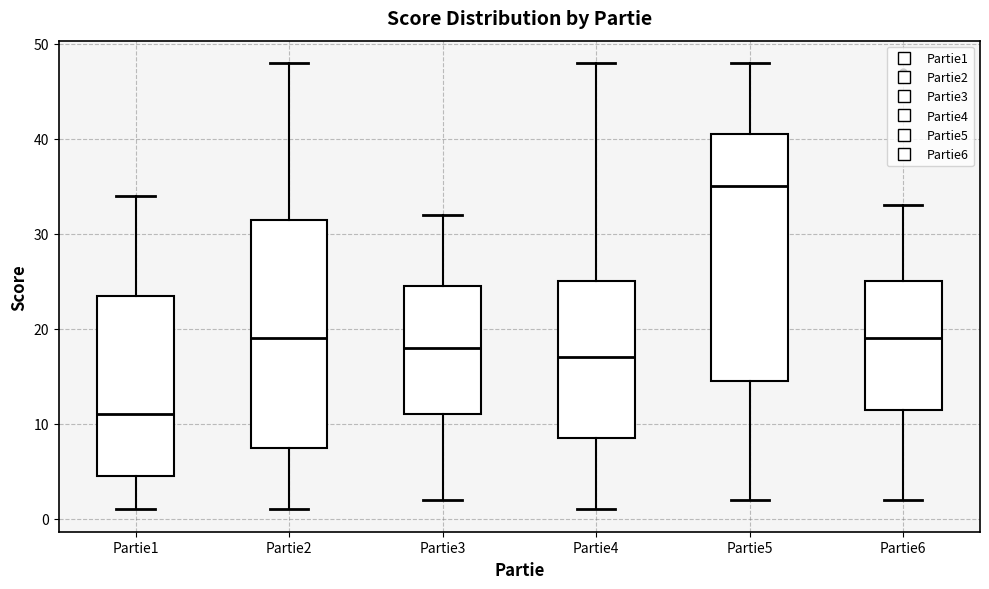

Comparing the boxes themselves (not the whiskers), which one is the tallest?

Partie5